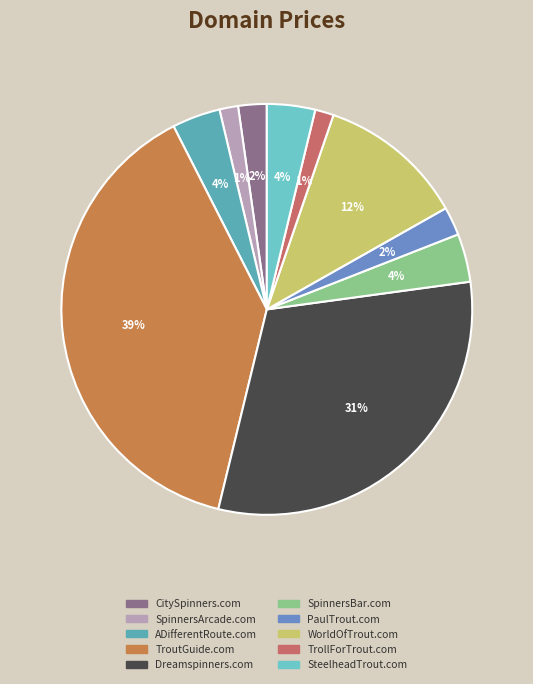

Is there a majority slice in this chart?

No